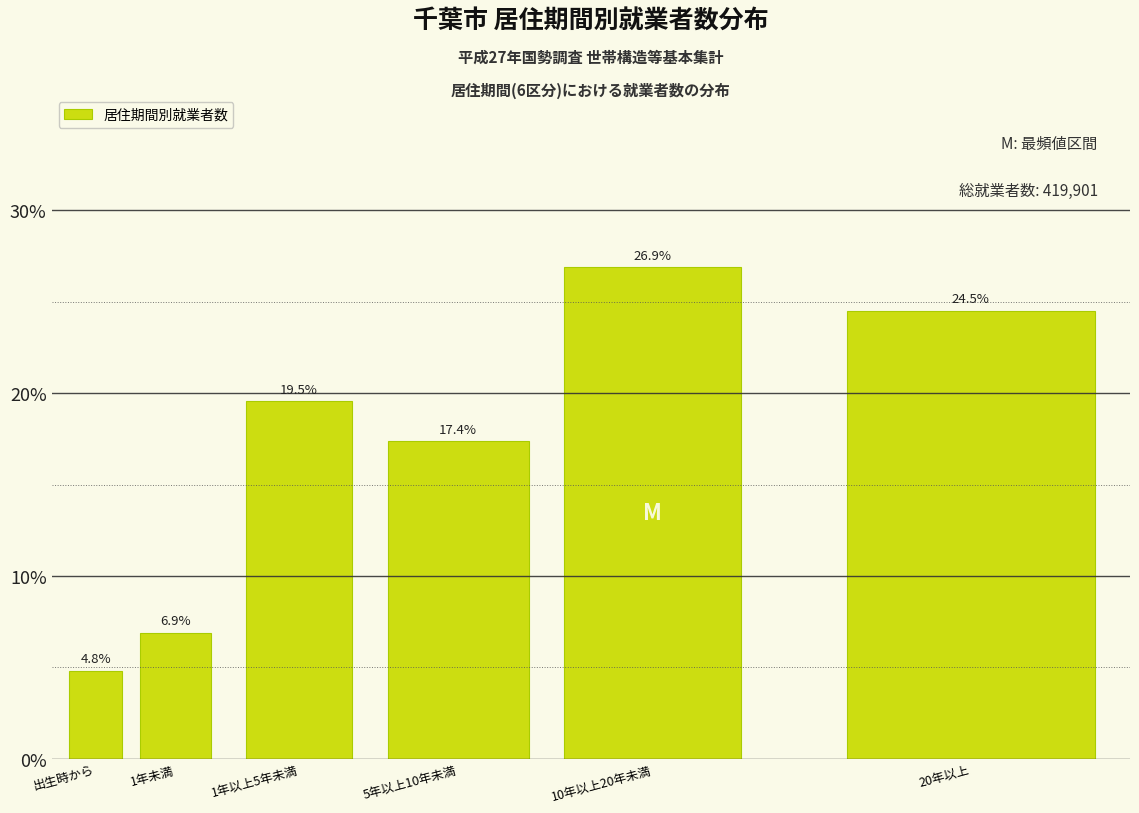

Reading left to right, list all the values displayed in this chart.

4.8	6.9	19.5	17.4	26.9	24.5